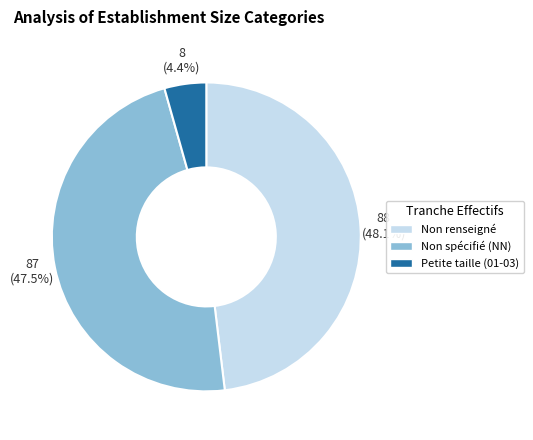

Does any single category account for the majority?

No